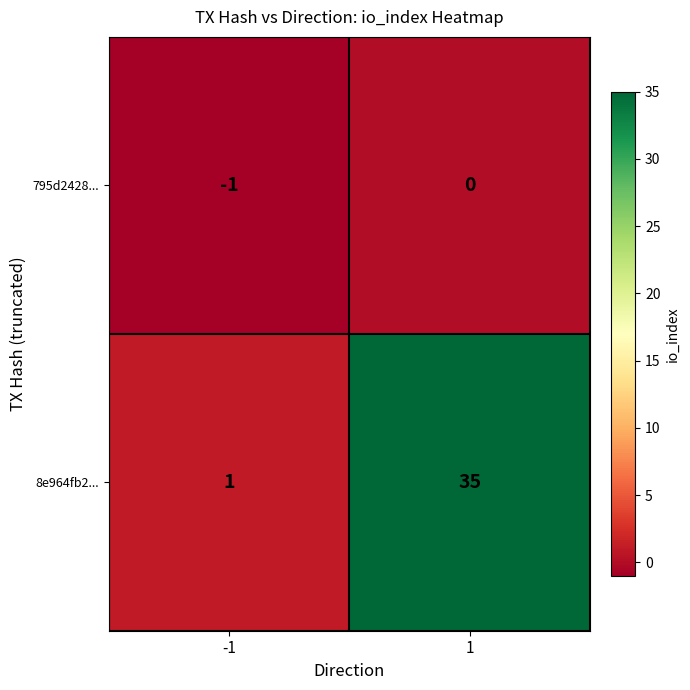

How many series are shown in this chart?

2